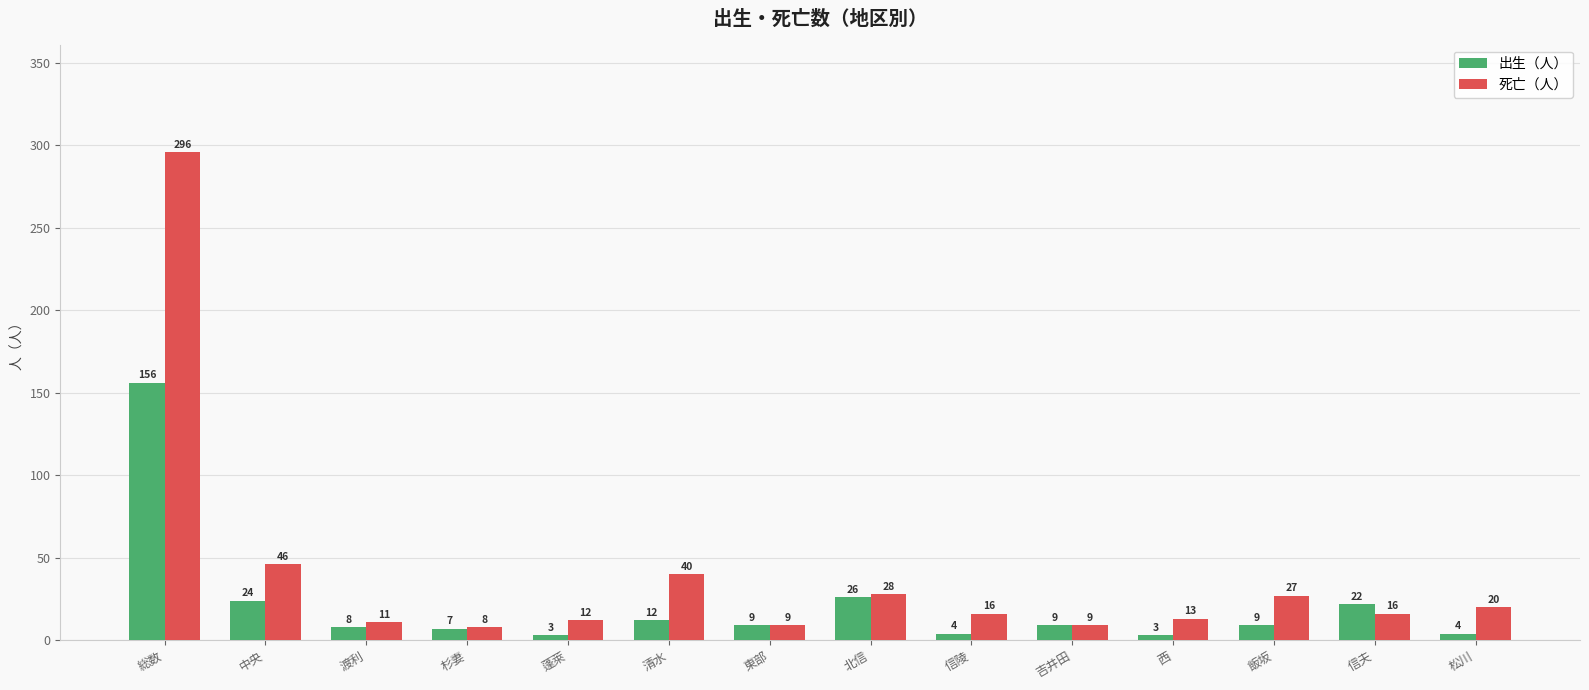

What is the difference between the 死亡（人） values at 蓬萊 and 杉妻?

4